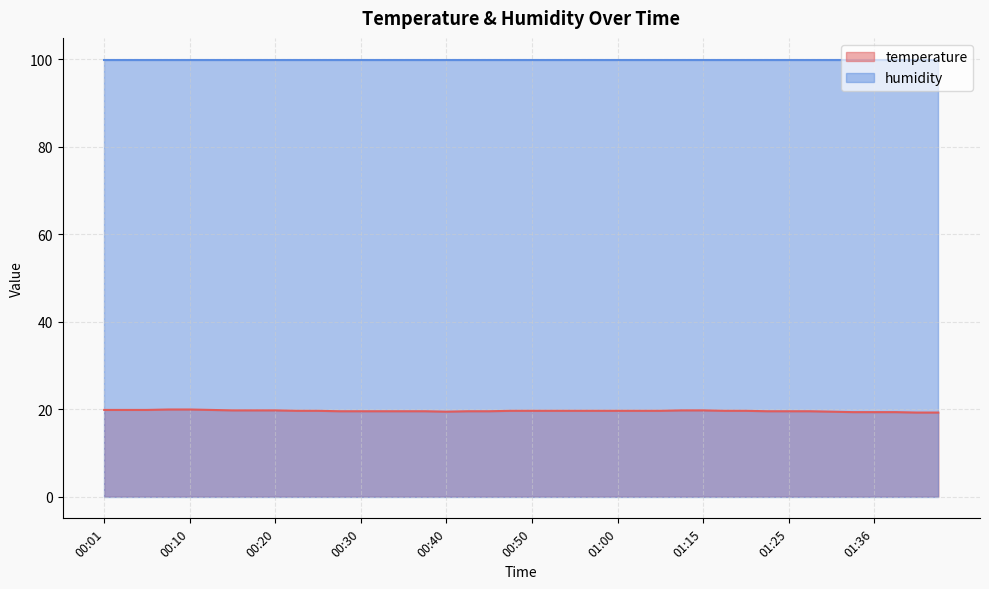

List the labels in order of value, smallest first.

01:41, 01:43, 01:33, 01:36, 01:38, 00:40, 01:31, 00:28, 00:30, 00:32, 00:35, 00:37, 00:42, 00:45, 01:23, 01:25, 01:28, 00:23, 00:25, 00:47, 00:50, 00:52, 00:55, 00:57, 01:00, 01:02, 01:05, 01:17, 01:20, 00:15, 00:18, 00:20, 01:13, 01:15, 00:01, 00:03, 00:06, 00:13, 00:08, 00:10